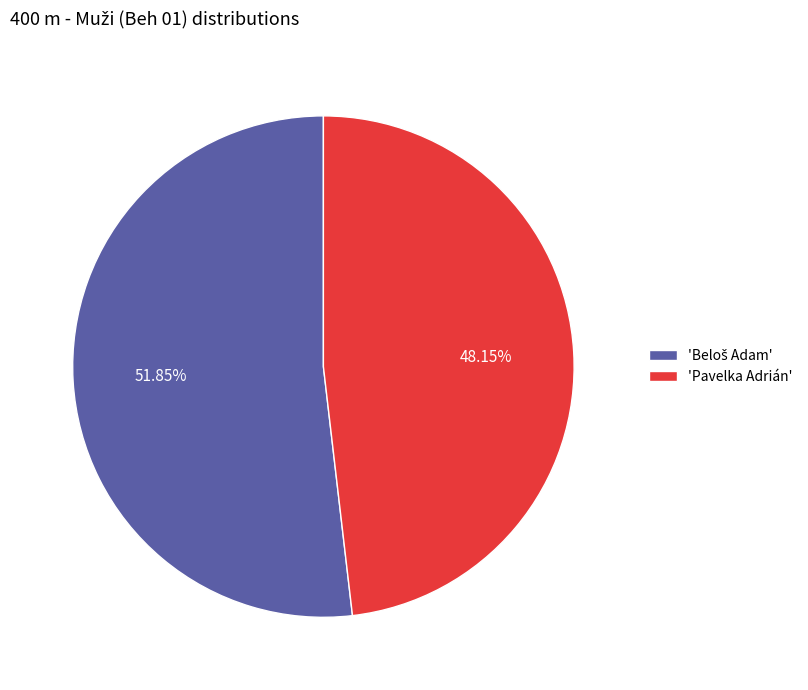

Does 'Pavelka Adrián' account for over 50% of the chart?

No